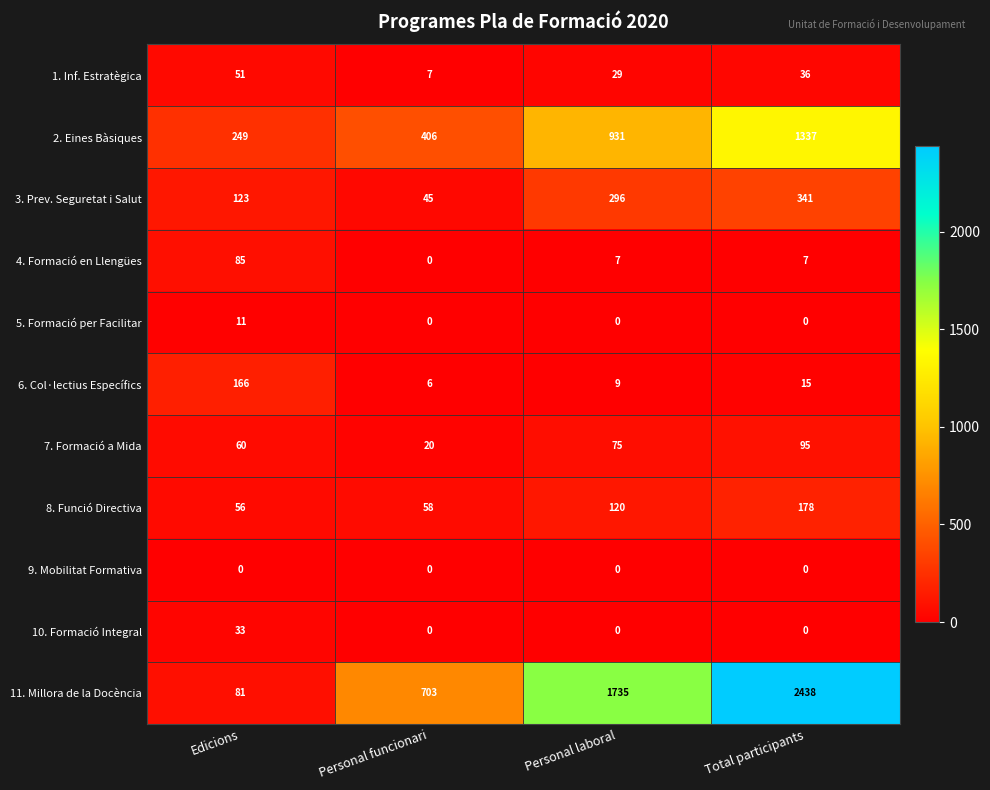

The value of 3. Prev. Seguretat i Salut at Edicions is 46. True or false?

False